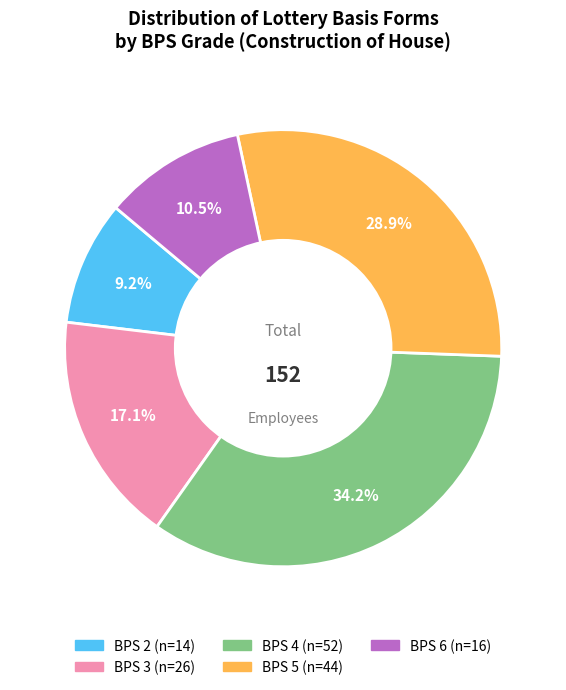

Is BPS 2 the majority of the pie?

No